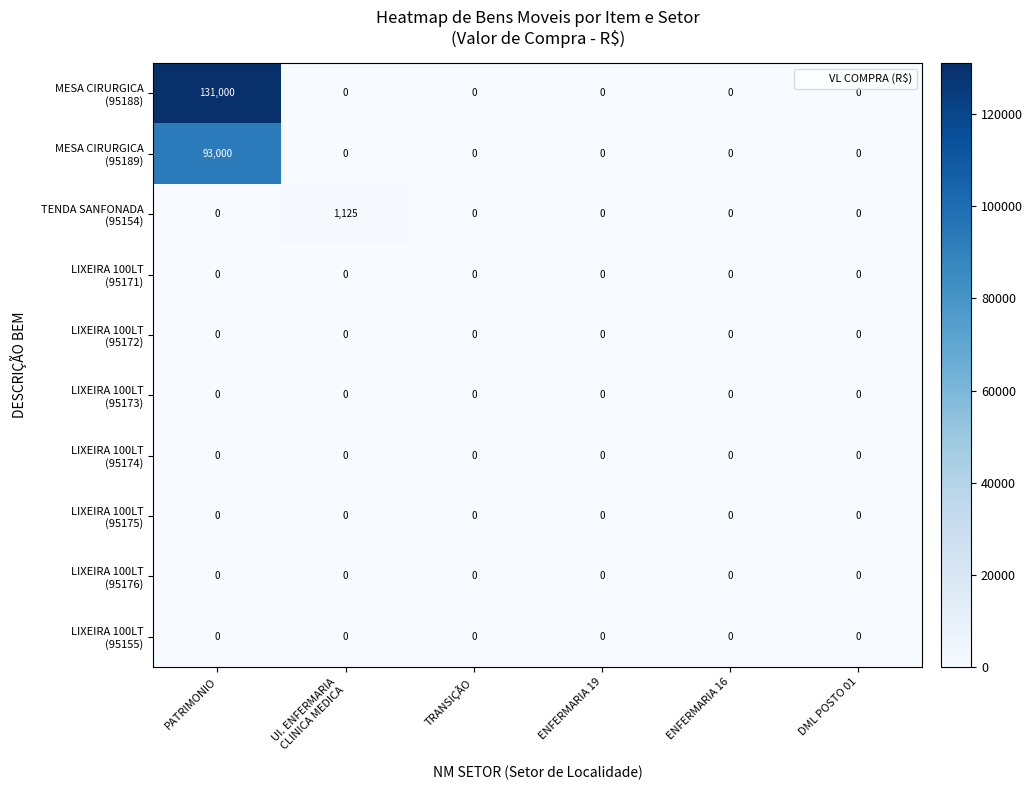

Which label corresponds to the largest value in the chart?

PATRIMONIO